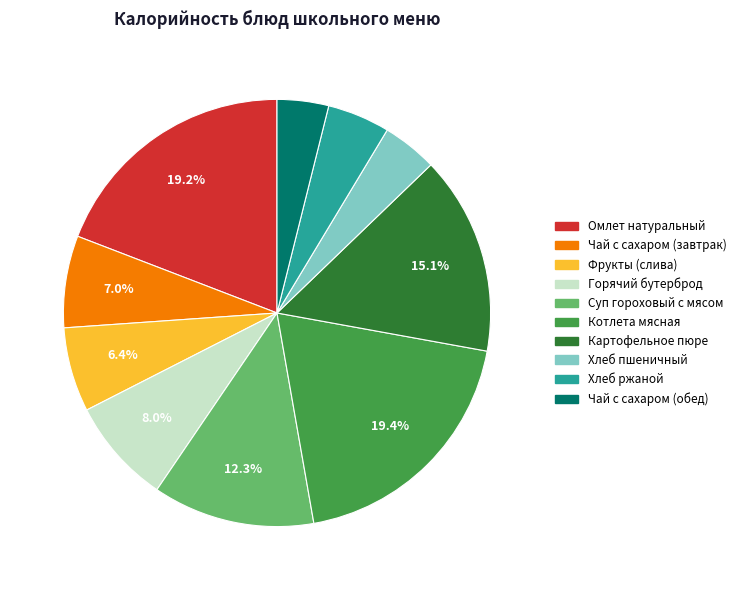

To the nearest percent, what is the average slice percentage?

10%